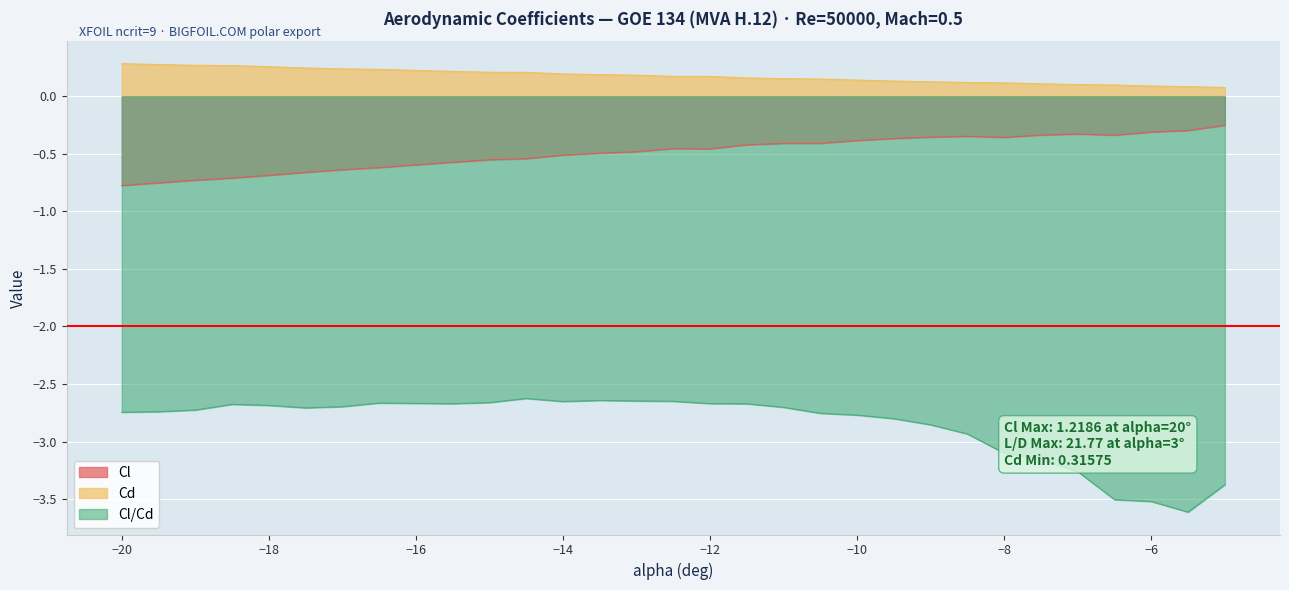

List the labels in order of Cl value, largest first.

-5, -5.5, -6, -7, -7.5, -6.5, -8.5, -9, -8, -9.5, -10, -10.5, -11, -11.5, -12.5, -12, -13, -13.5, -14, -14.5, -15, -15.5, -16.5, -17, -17.5, -18, -18.5, -19, -19.5, -20